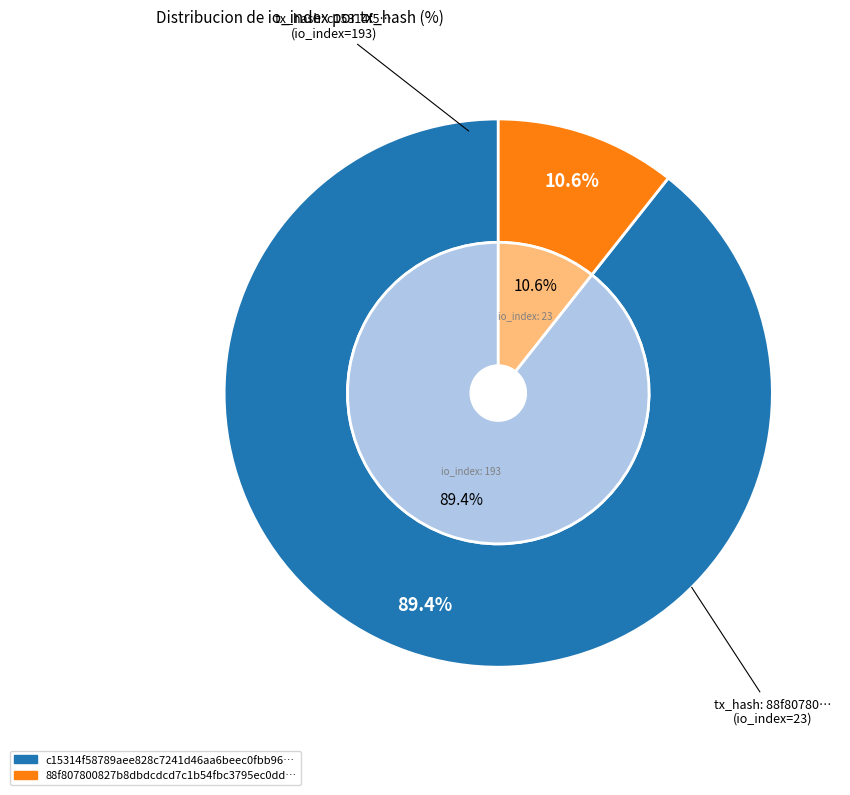

To the nearest percent, what percentage of the pie is 0?

89%